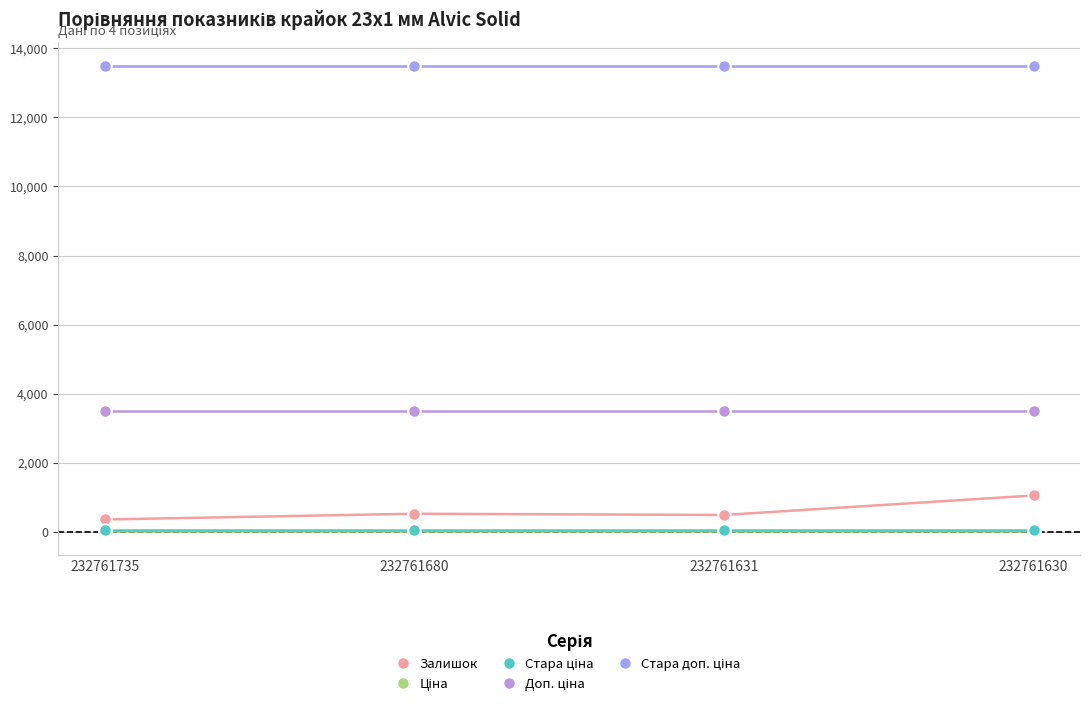

What is the value of the Стара доп. ціна point at the 2nd from the left?

13493.2